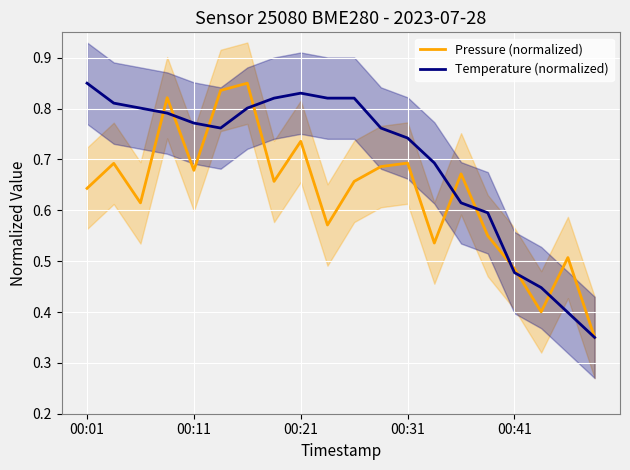

Which category has the highest value in the Temperature (normalized) series?

00:01